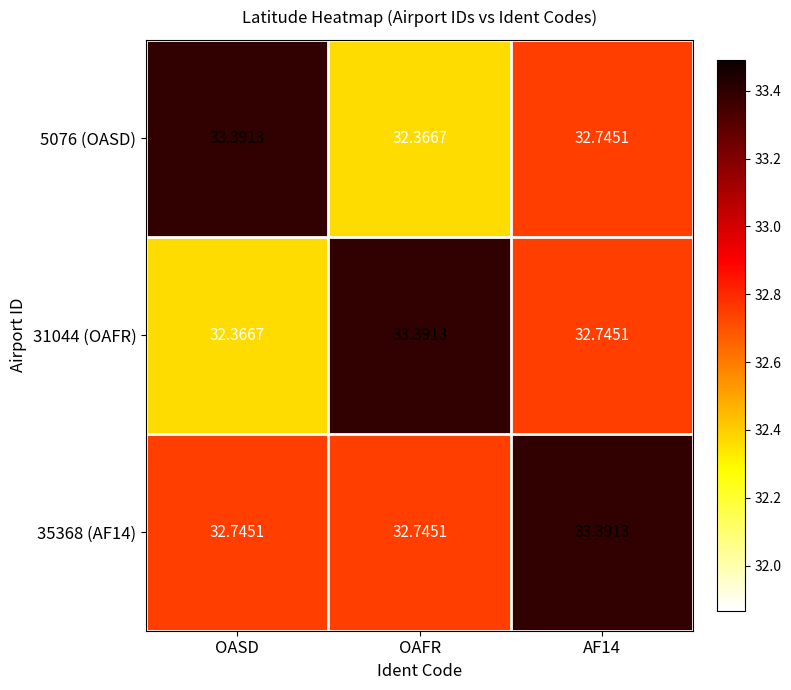

What is the difference between the highest and lowest values at AF14?

0.6